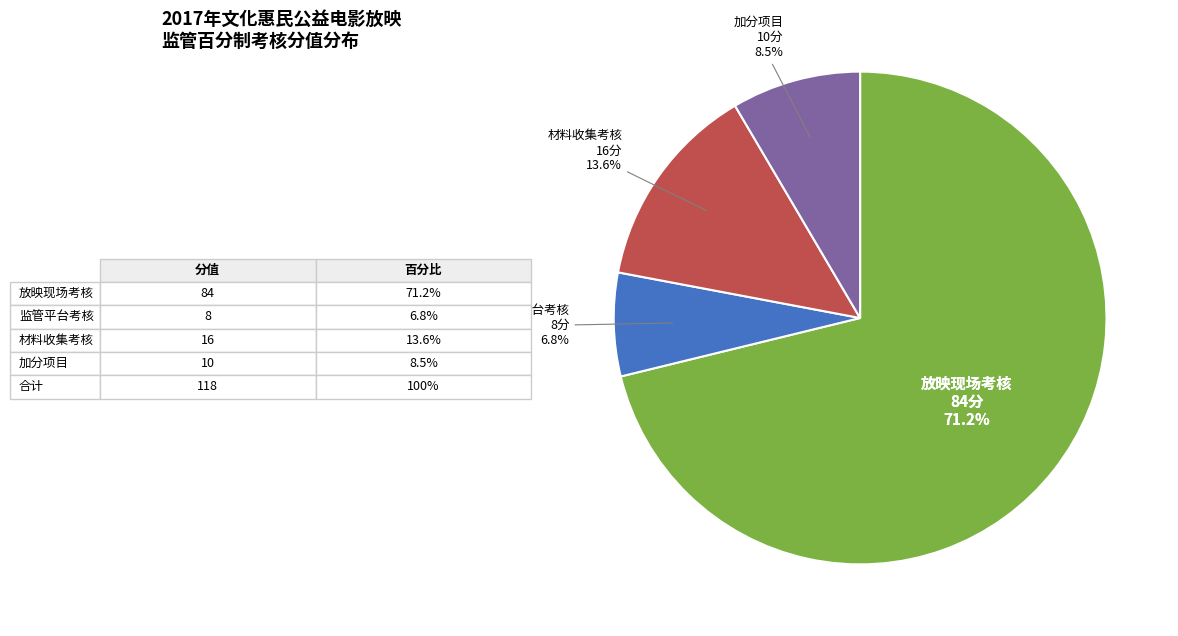

Combined, what portion of the pie is 放映现场考核 and 材料收集考核?

84.7%